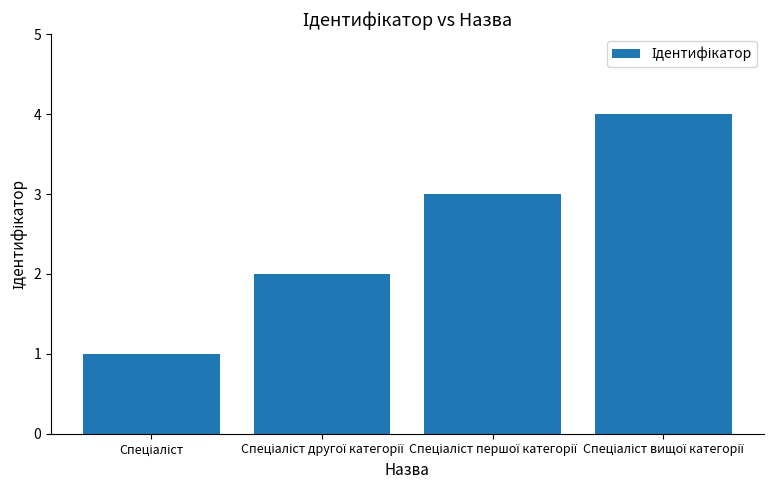

Are the bars horizontal?

No